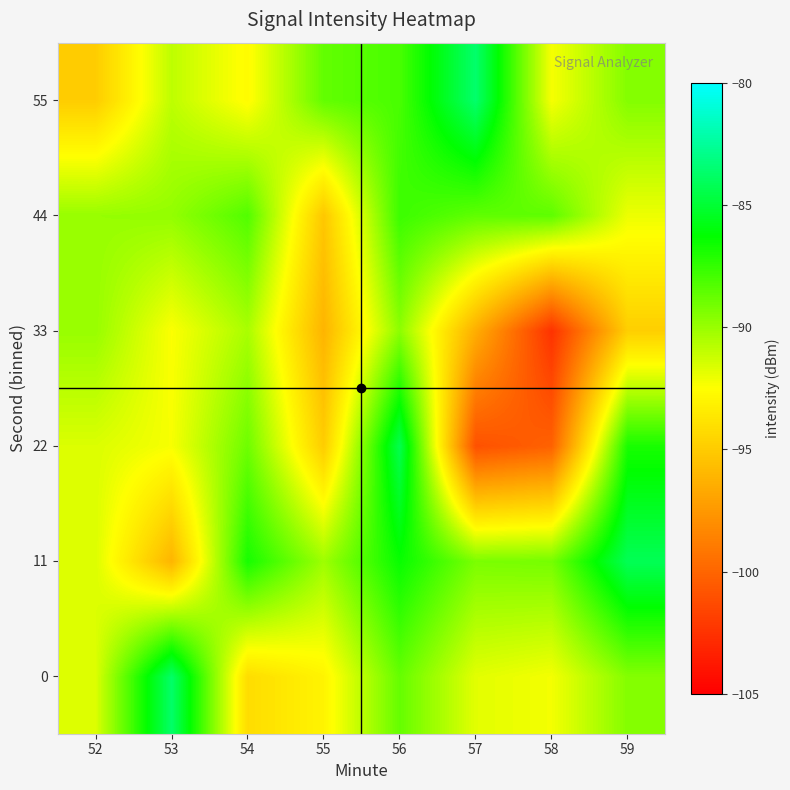

At which category is the sum across all series the highest?

56